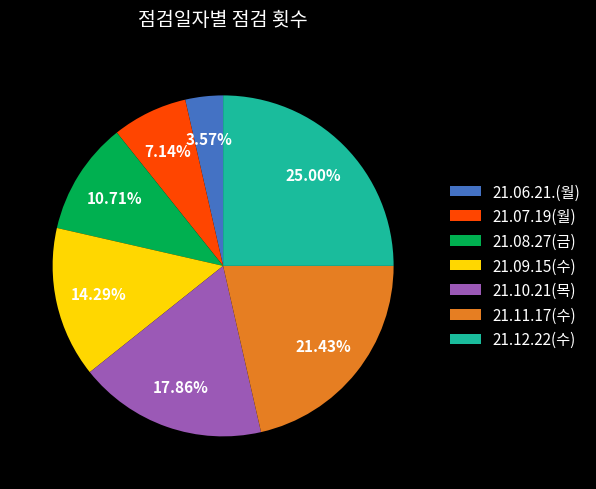

How many segments does this pie chart have?

7